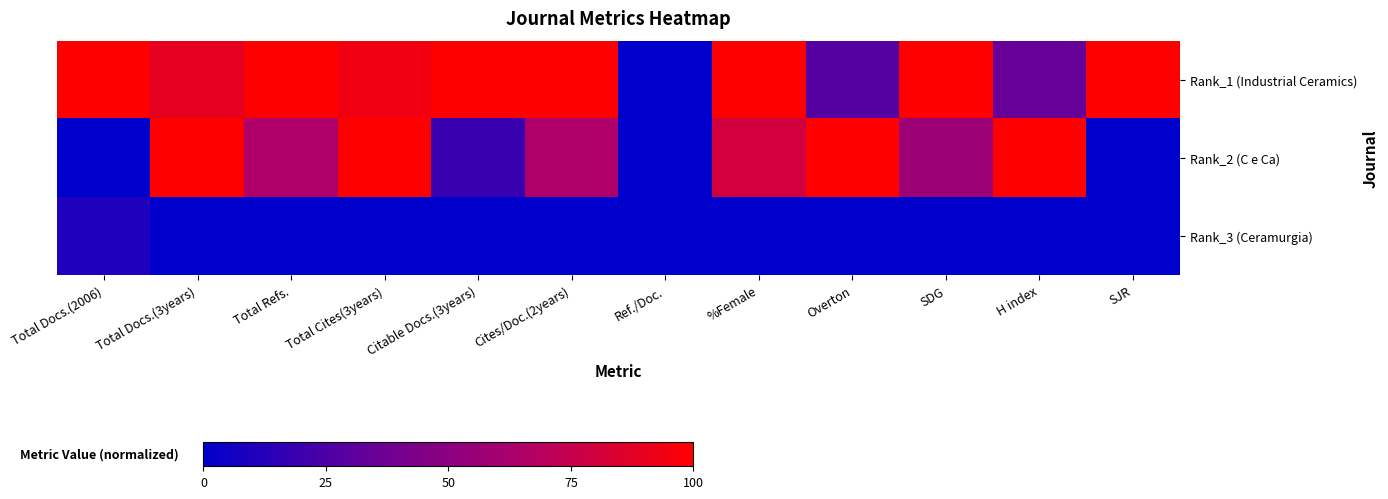

At H index, list the series in order from largest to smallest.

Rank_2 (C e Ca), Rank_1 (Industrial Ceramics), Rank_3 (Ceramurgia)